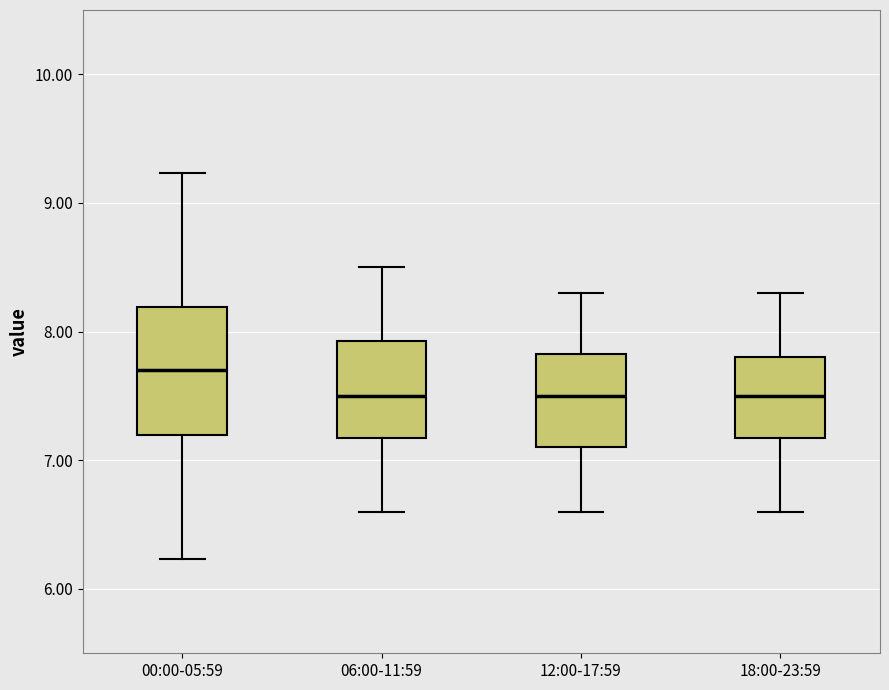

Reading left to right, read every box against the y-axis: the position of its median line, the range the box covers, and the ends of its whiskers. The values are not printed on the chart, so give them approximately, as read against the axis.

00:00-05:59: median 7.7, box 7.2 to 8.2, whiskers 6.2 to 9.2
06:00-11:59: median 7.5, box 7.2 to 7.9, whiskers 6.6 to 8.5
12:00-17:59: median 7.5, box 7.1 to 7.8, whiskers 6.6 to 8.3
18:00-23:59: median 7.5, box 7.2 to 7.8, whiskers 6.6 to 8.3